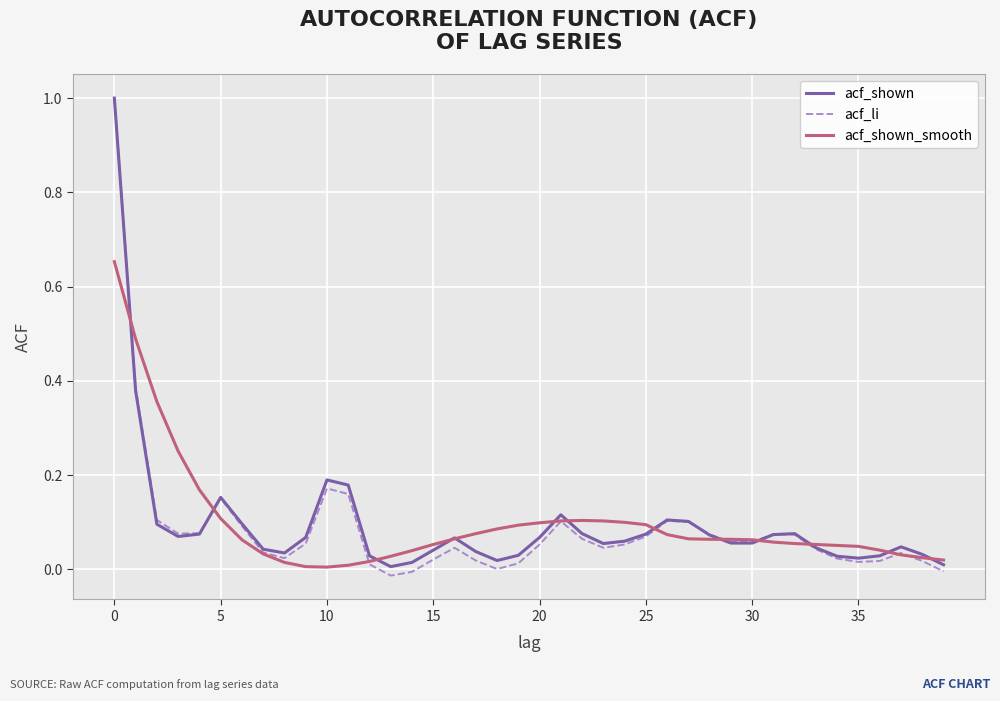

Which series has the largest range (max minus min)?

acf_li